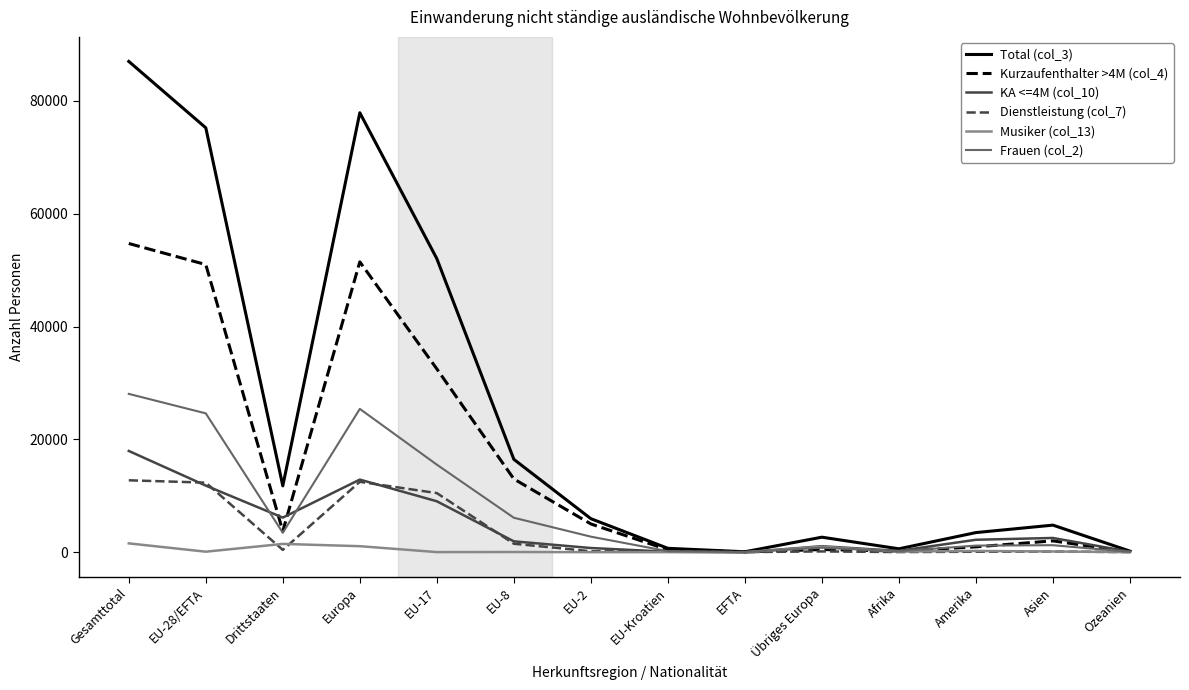

How many series are shown in this chart?

6